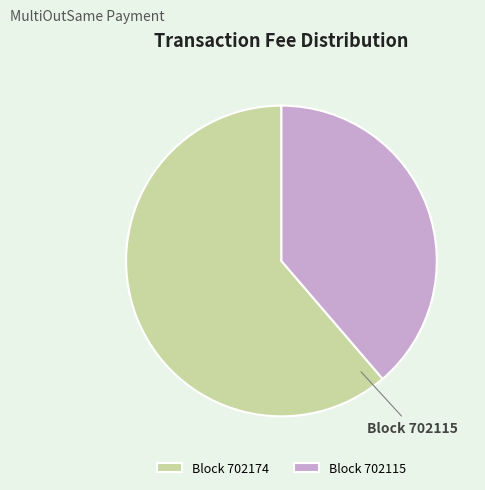

Which category has the biggest portion of the pie?

702174